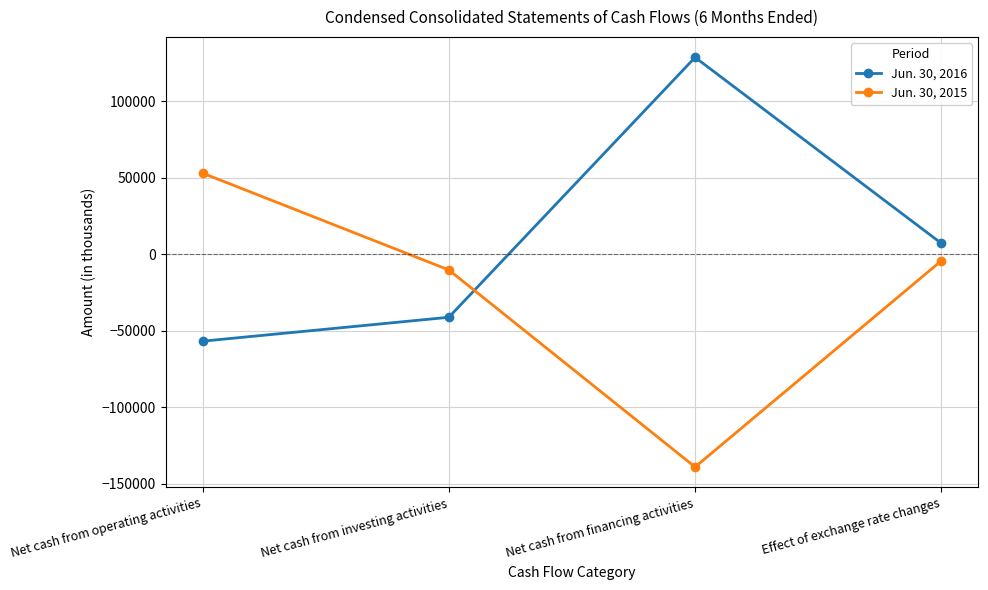

How many interior local peaks does the Jun. 30, 2016 series have?

1